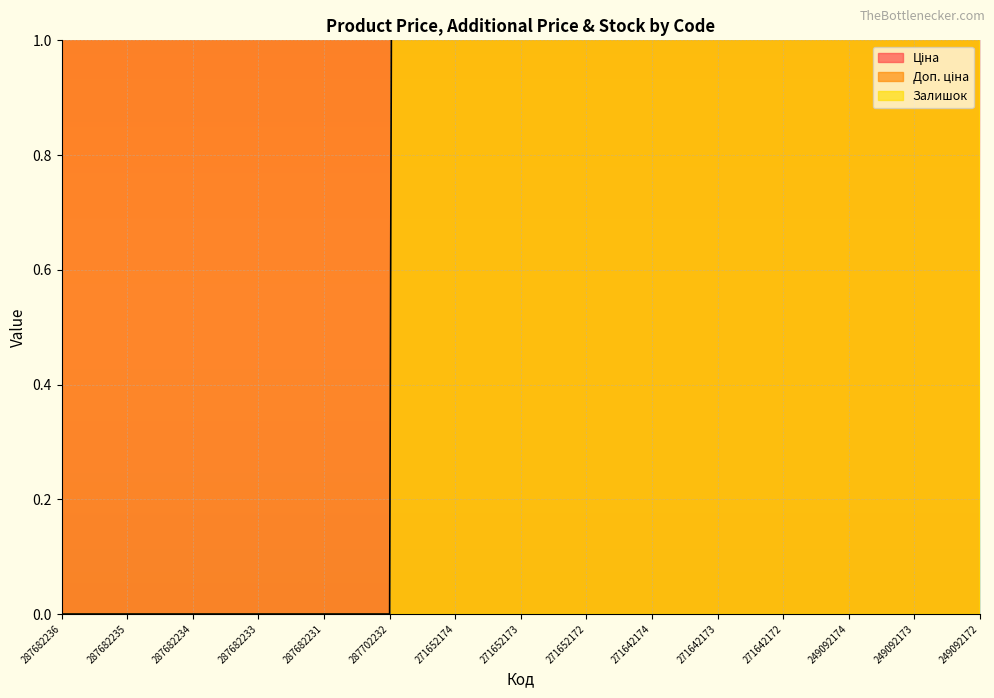

What is the value of the Ціна point at the 5th from the left?

14817.6